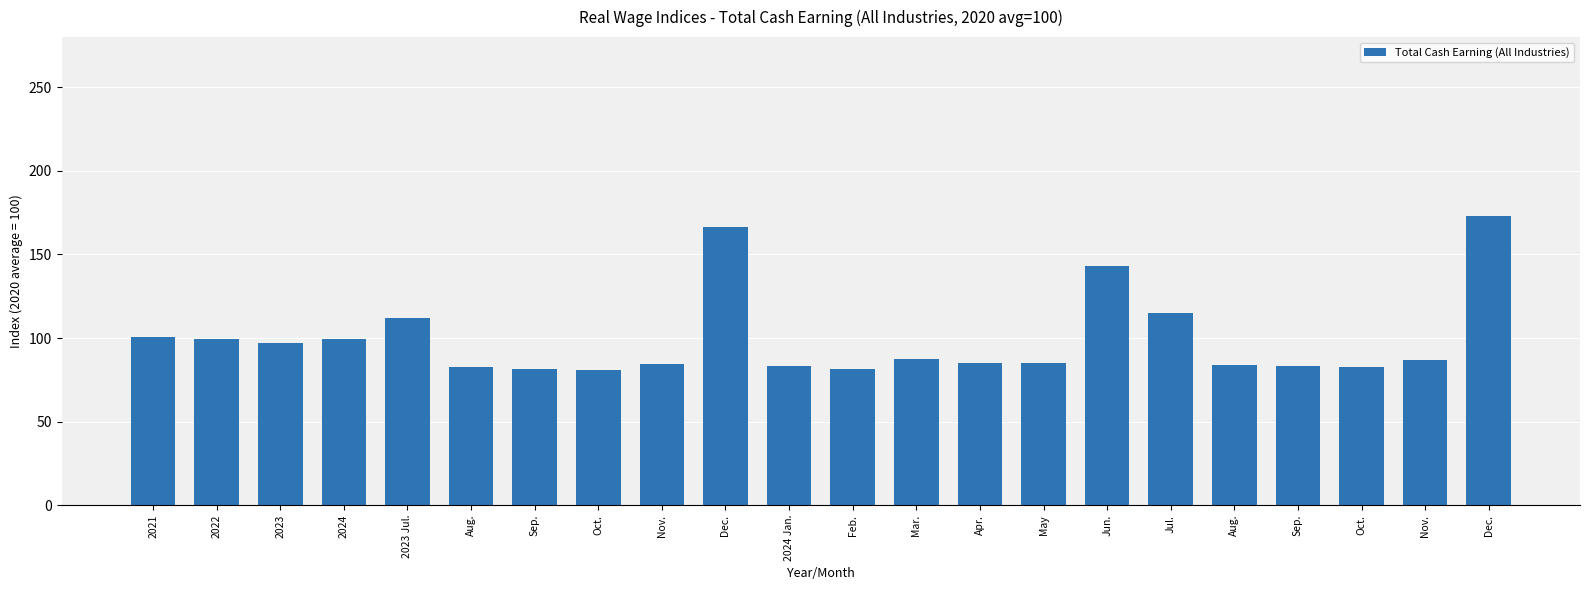

Rank the categories by value from lowest to highest.

Oct., Sep., Feb., Oct., Aug., Sep., 2024 Jan., Aug., Nov., Apr., May, Nov., Mar., 2023, 2024, 2022, 2021, 2023 Jul., Jul., Jun., Dec., Dec.